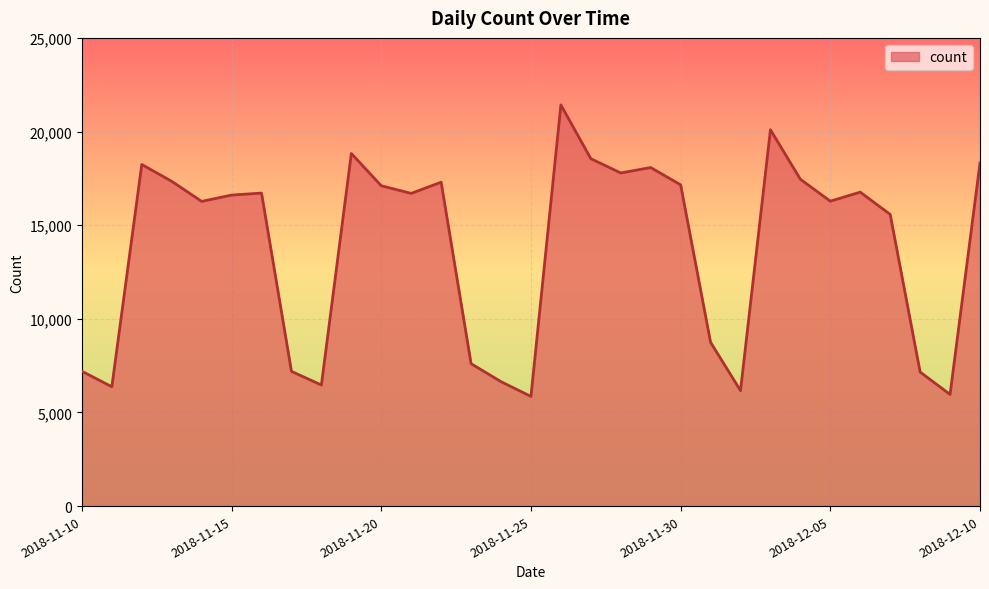

What is the minimum value shown in the chart?

5855